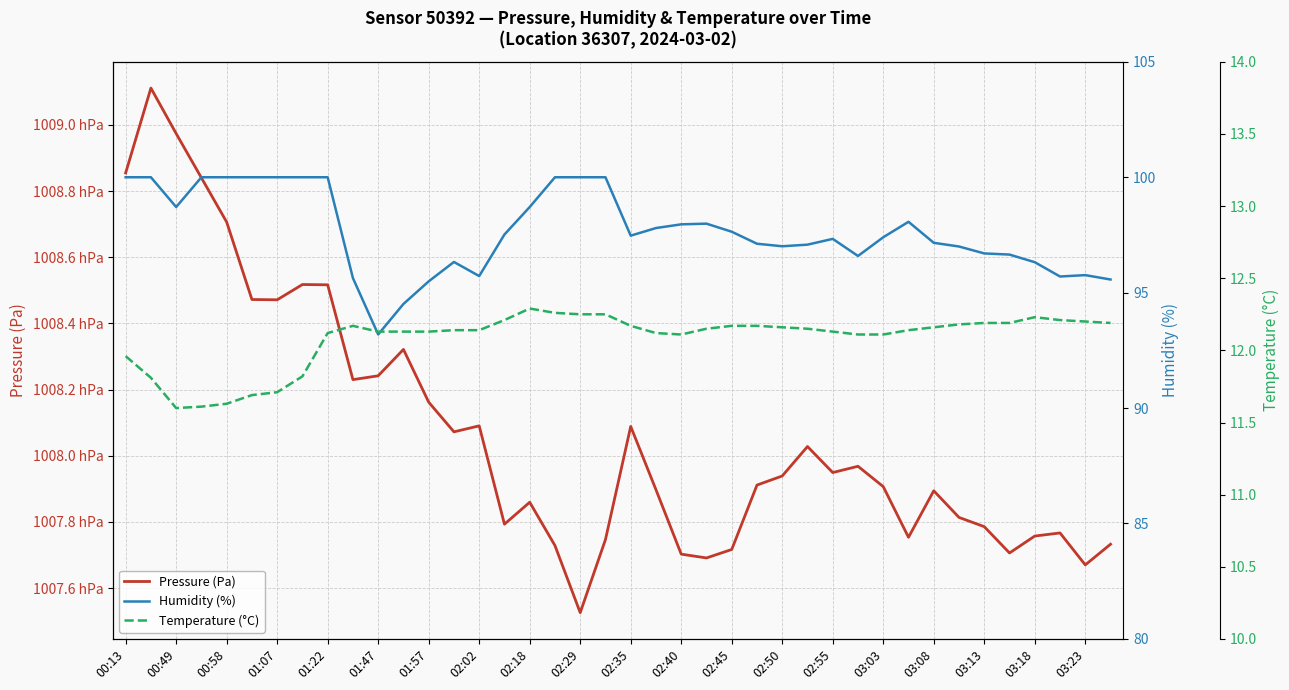

How many lines are shown in the chart?

3